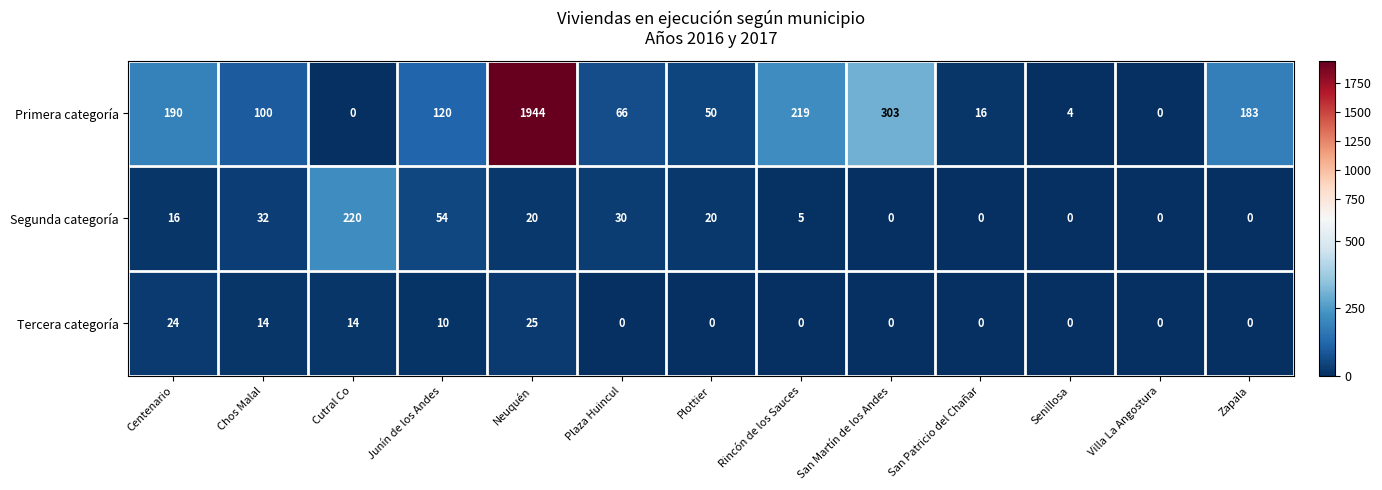

Where is Primera categoría nearest to the value 972?

San Martín de los Andes